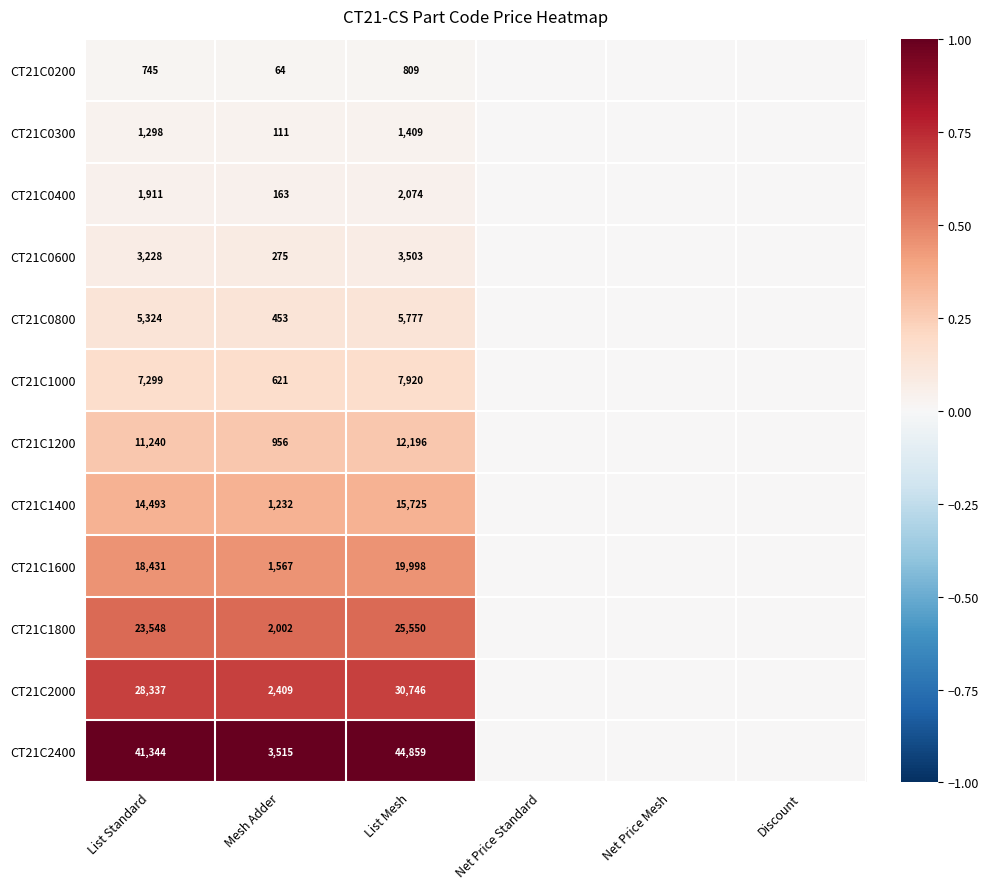

The value of CT21C1600 at Mesh Adder is 863. True or false?

False